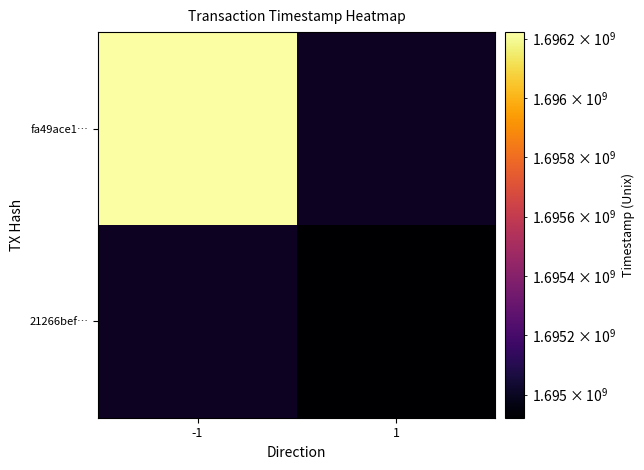

List the series in order of their peak value, highest first.

fa49ace1…, 21266bef…